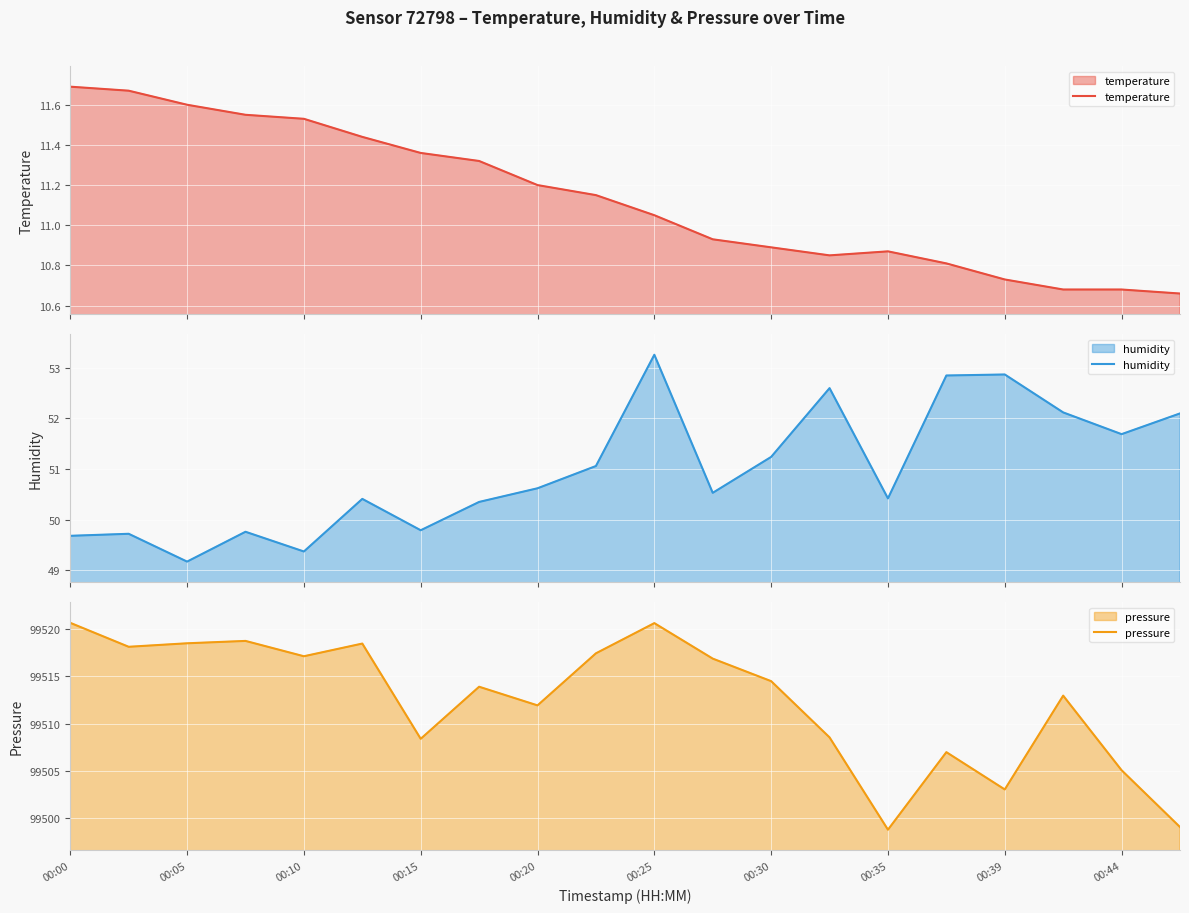

True or false: pressure has a value of 174939.2 at 00:05.

False